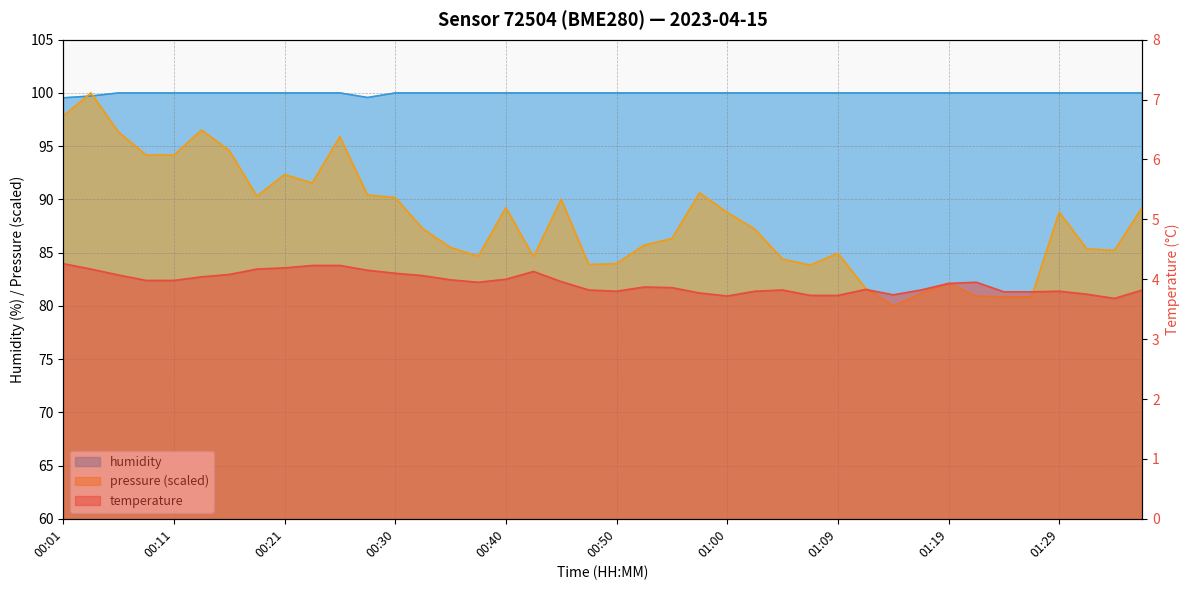

What is the label of the 32nd point from the left?

01:17